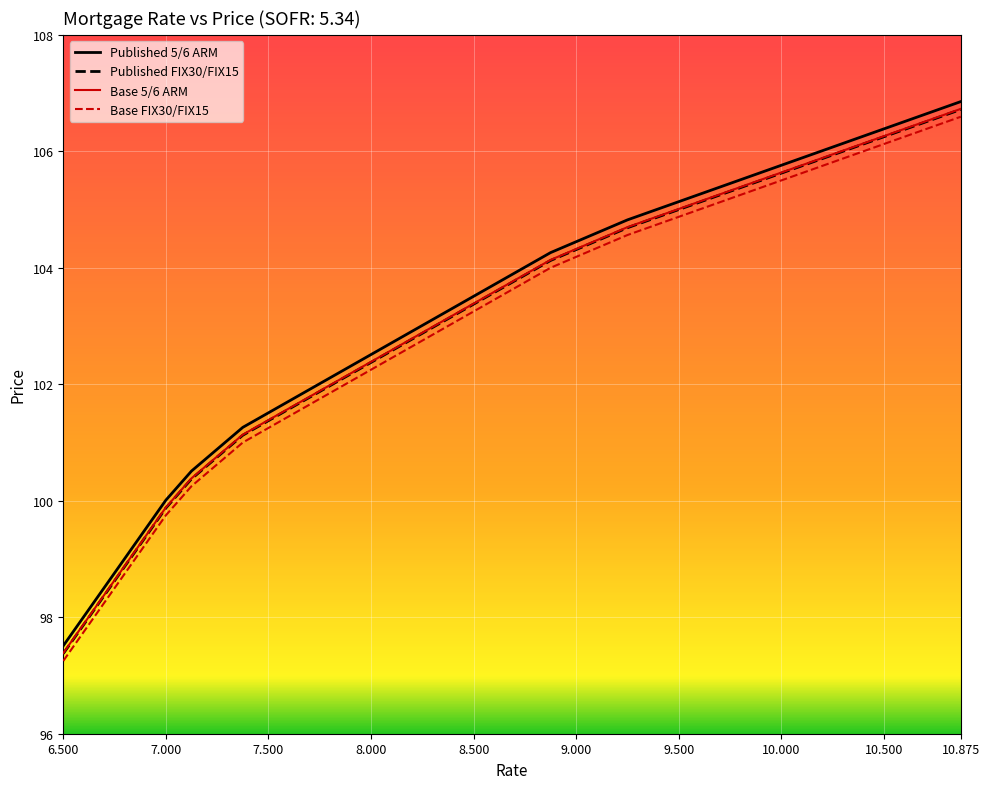

True or false: Base 5/6 ARM and Base FIX30/FIX15 cross at least once.

False